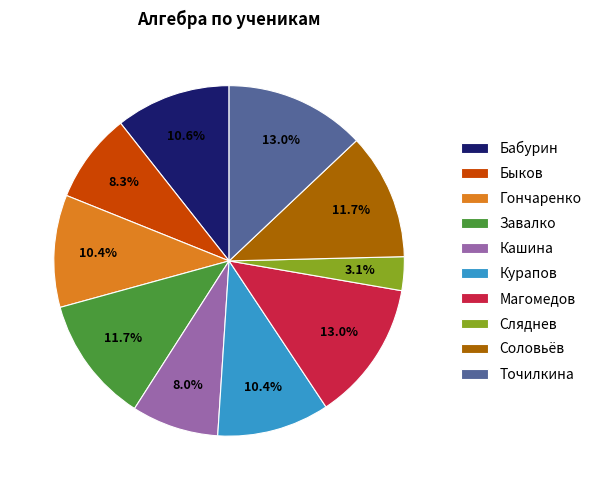

How many slices are in this pie chart?

10